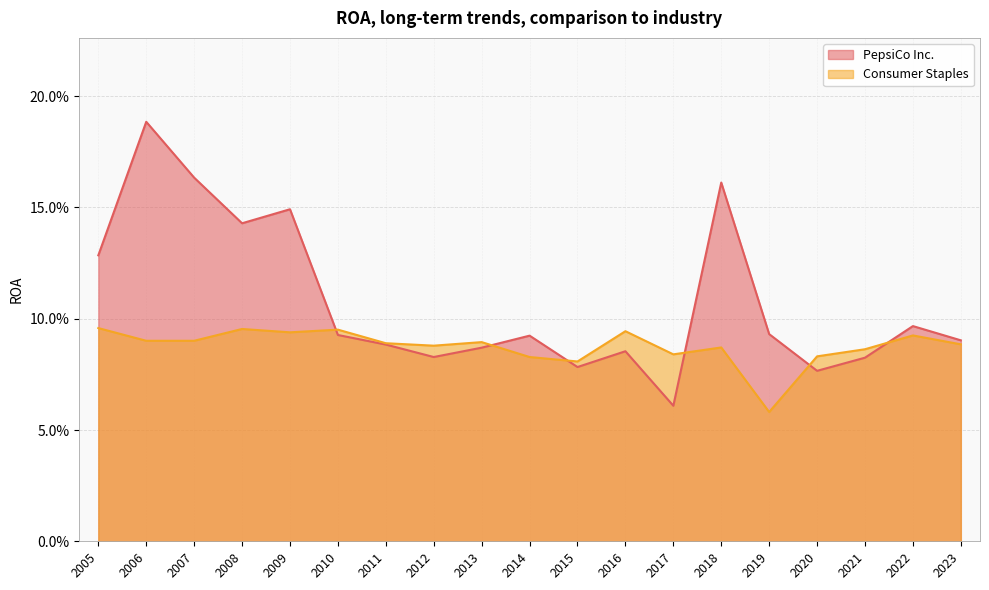

List the labels in order of PepsiCo Inc. value, largest first.

2006, 2007, 2018, 2009, 2008, 2005, 2022, 2019, 2010, 2014, 2023, 2011, 2013, 2016, 2012, 2021, 2015, 2020, 2017